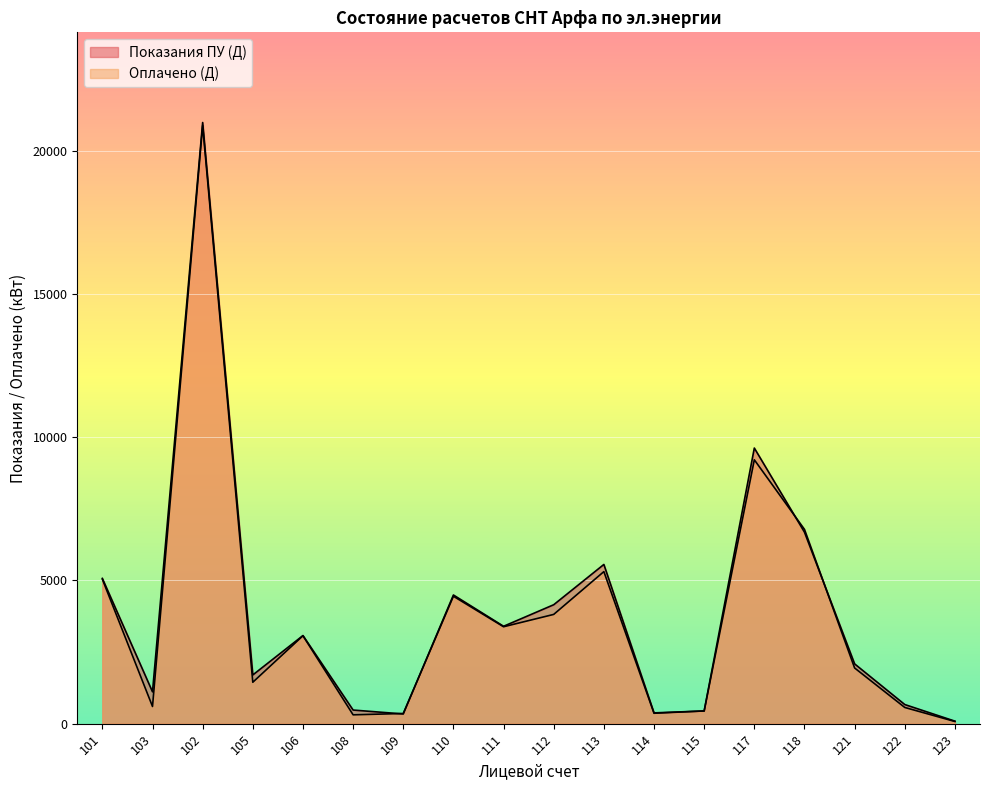

The Оплачено (Д) series shows 4448 at 110. True or false?

True